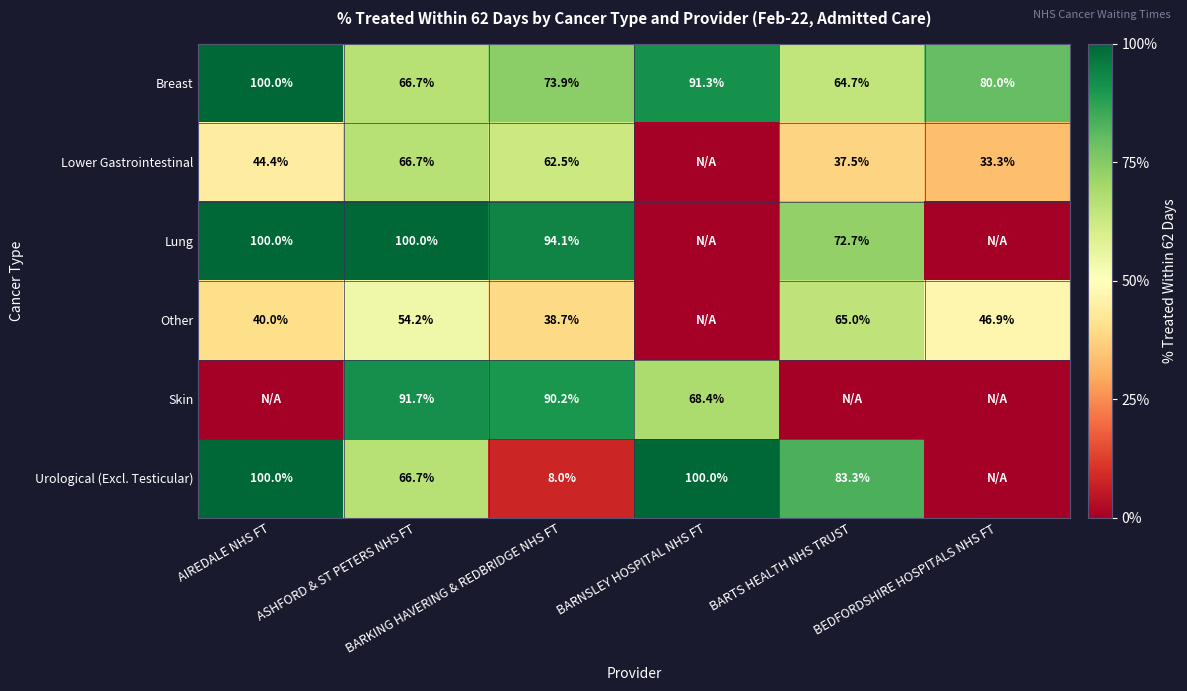

What is the difference between the maximum and minimum values in the Breast series?

35.3